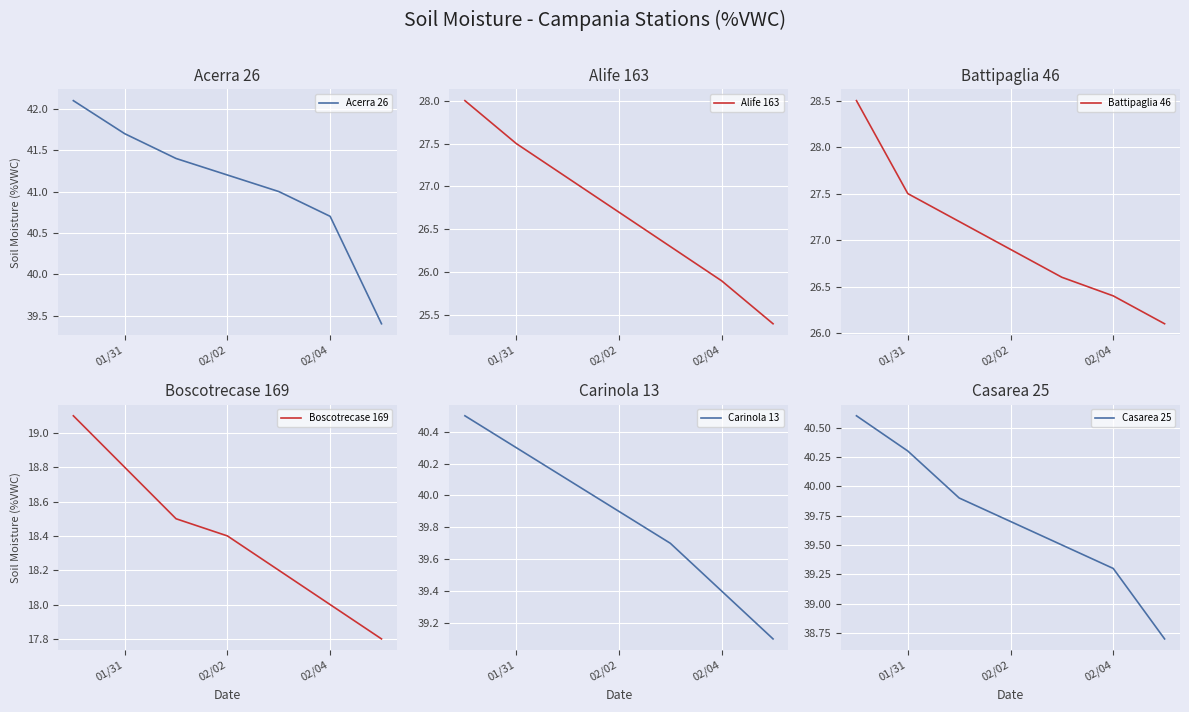

The Acerra 26 series shows 40.7 at 02/04. True or false?

True